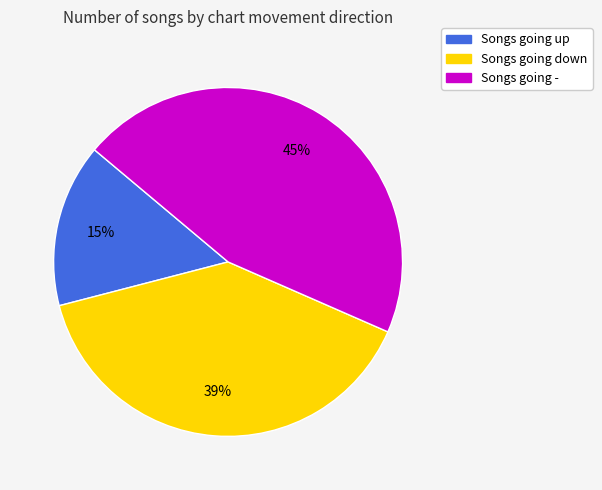

Does any single category account for the majority?

No